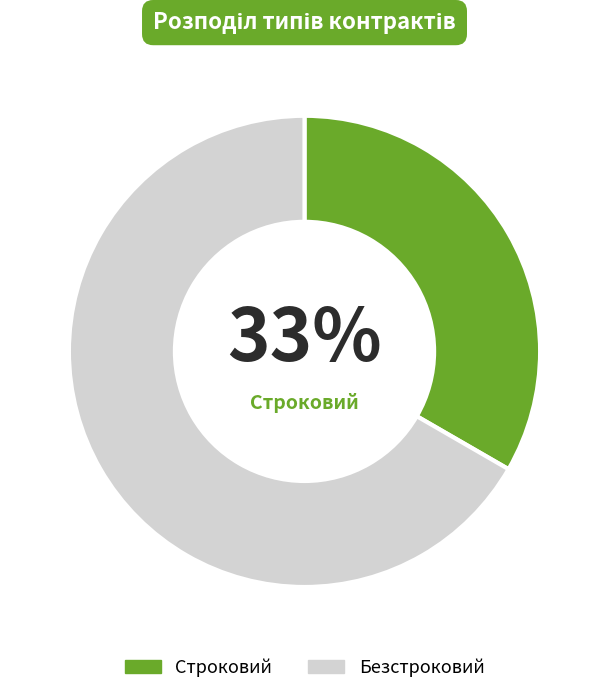

To the nearest percent, what percentage of the pie is Строковий?

33%